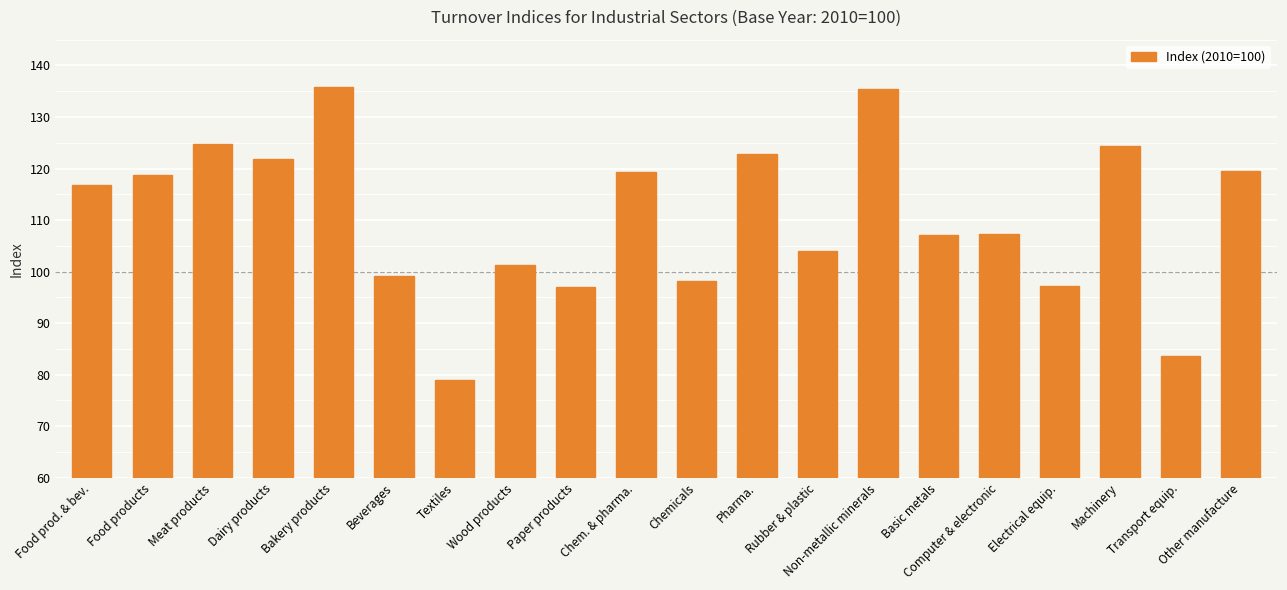

How many values exceed 116?

10